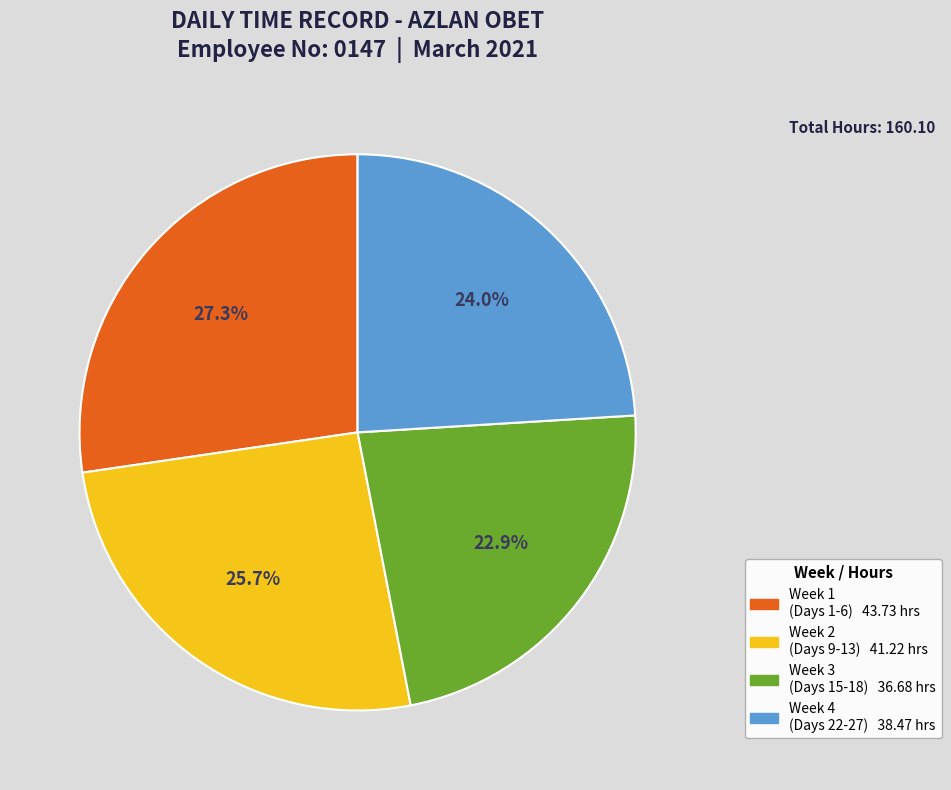

Is there any slice that represents more than half of the pie?

No